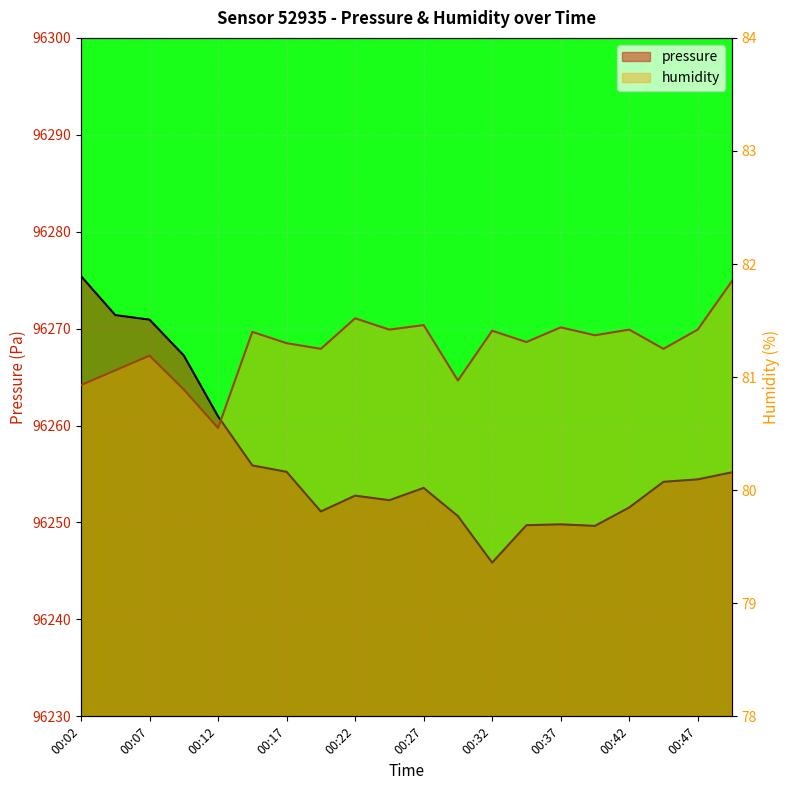

True or false: humidity has a value of 35.8 at 00:27.

False